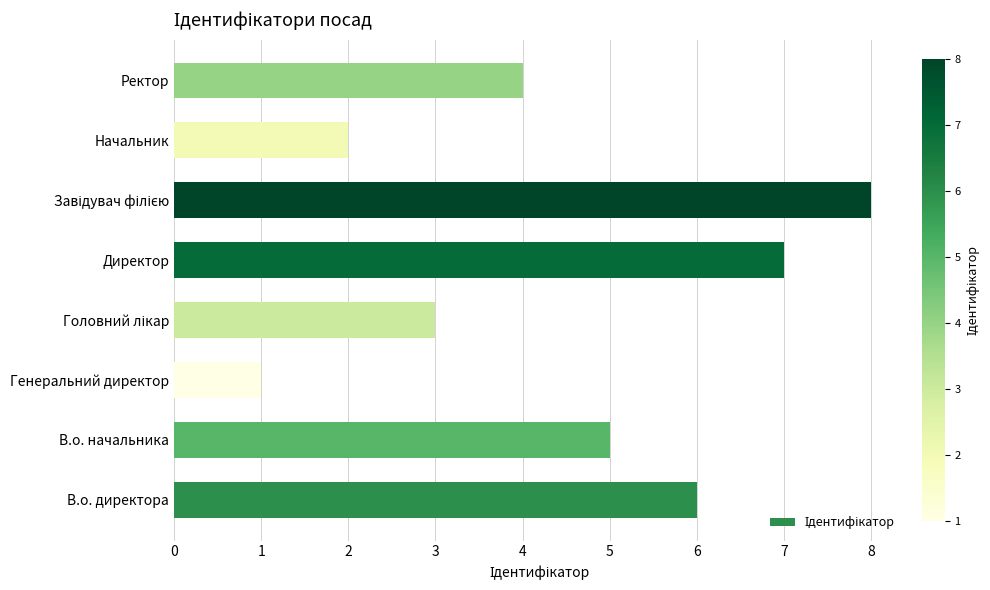

What is the difference between the maximum and minimum values?

7